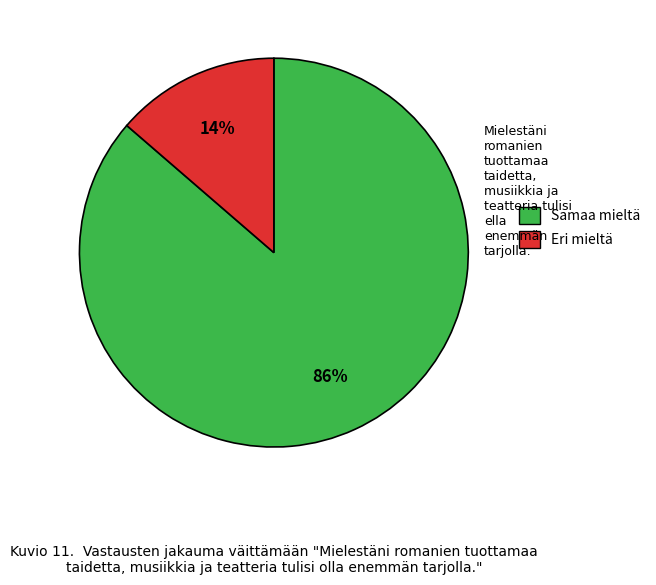

Is there a majority slice in this chart?

Yes